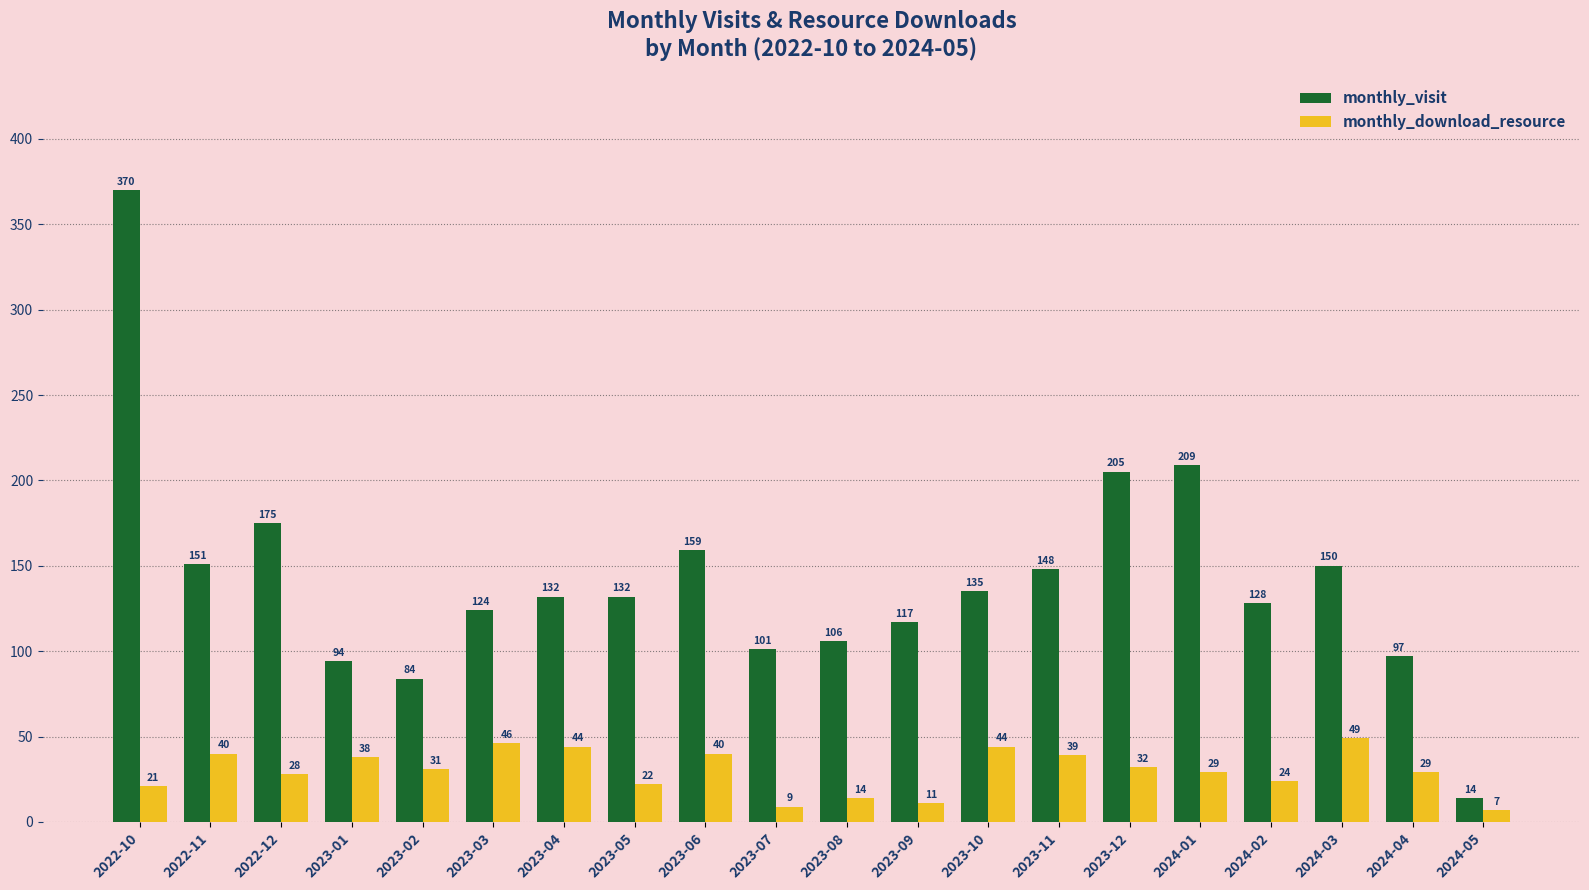

How many bars are there in total?

40